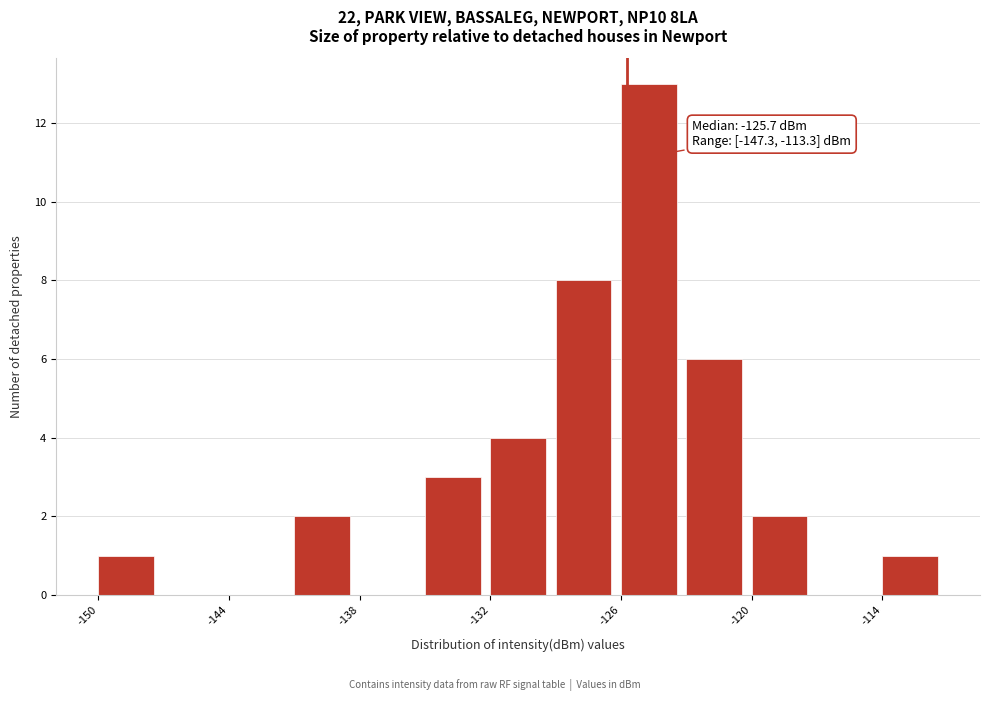

Around what value on the x-axis is the tallest bar? Give the approximate position of its centre, as read against the axis.

-125